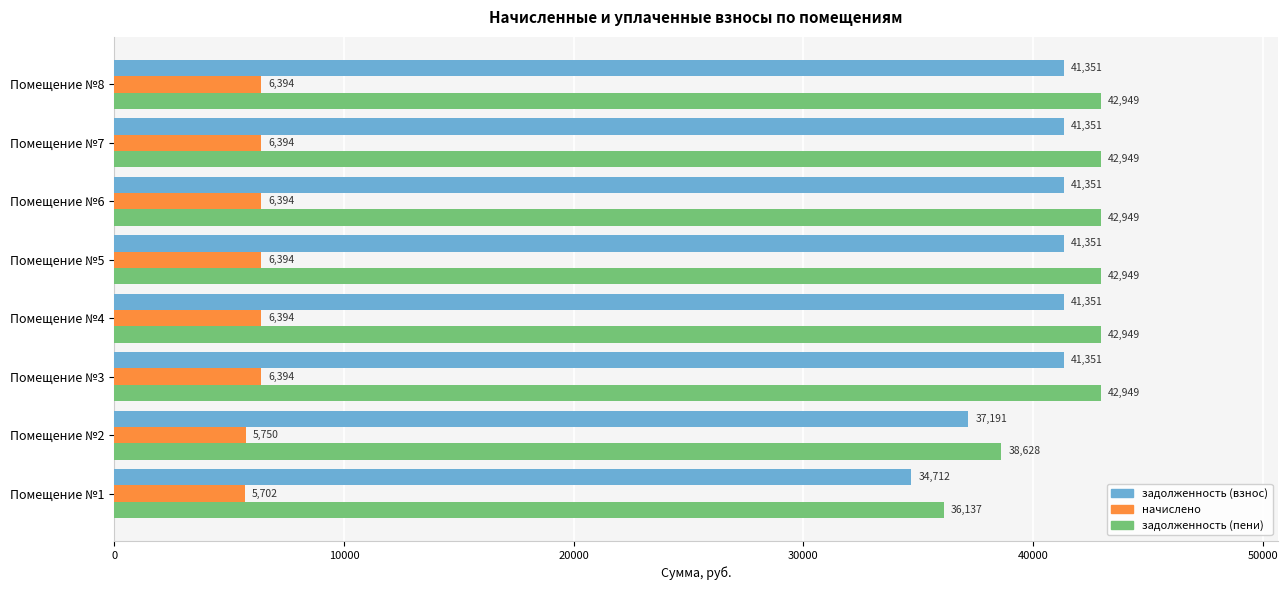

What are all the series names shown in the legend?

задолженность (взнос), начислено, задолженность (пени)